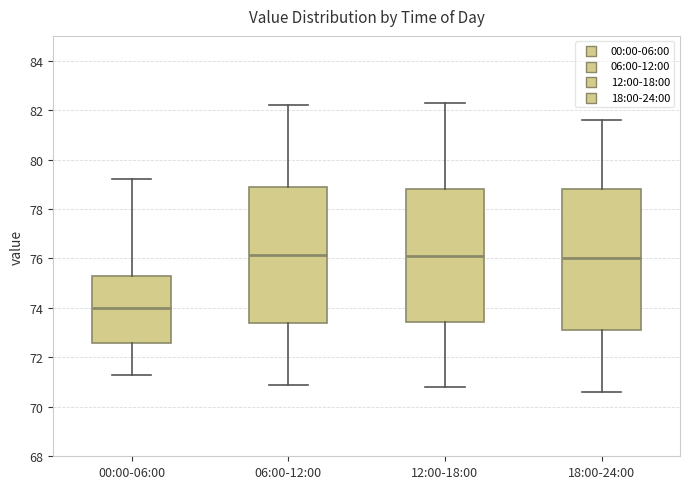

Where does the lower whisker of the box for 06:00-12:00 end on the y-axis? The values are not printed on the chart, so give them approximately, as read against the axis.

71.0